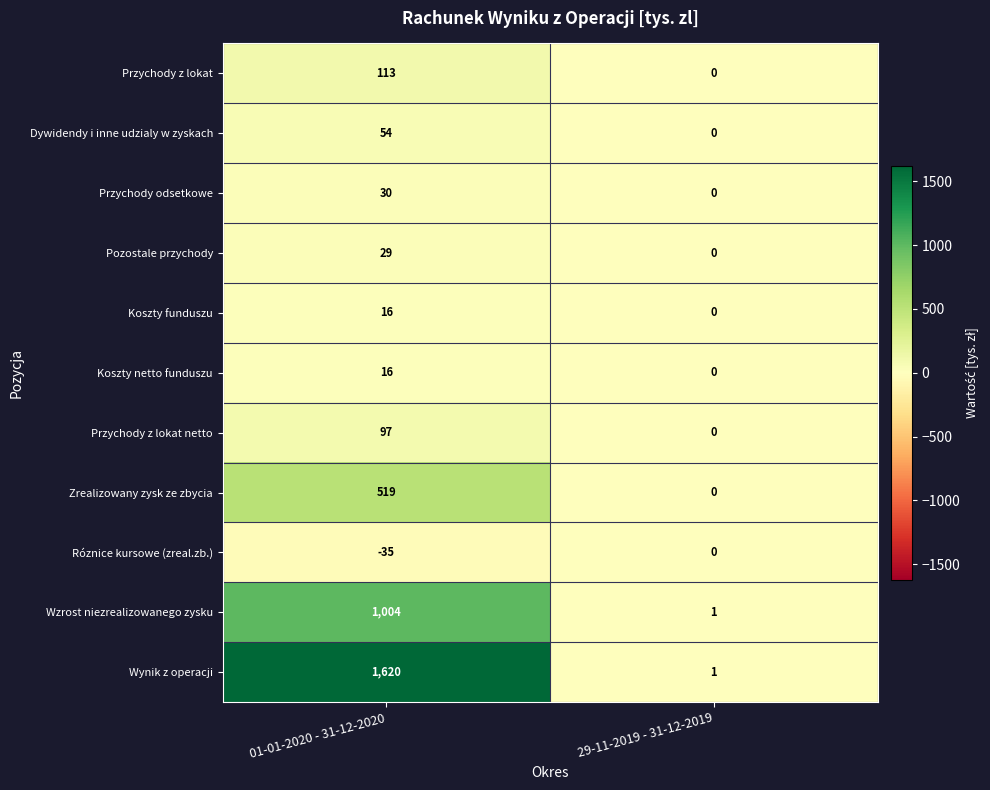

Between 01-01-2020 - 31-12-2020 and 29-11-2019 - 31-12-2019, which series saw the biggest shift?

Wynik z operacji